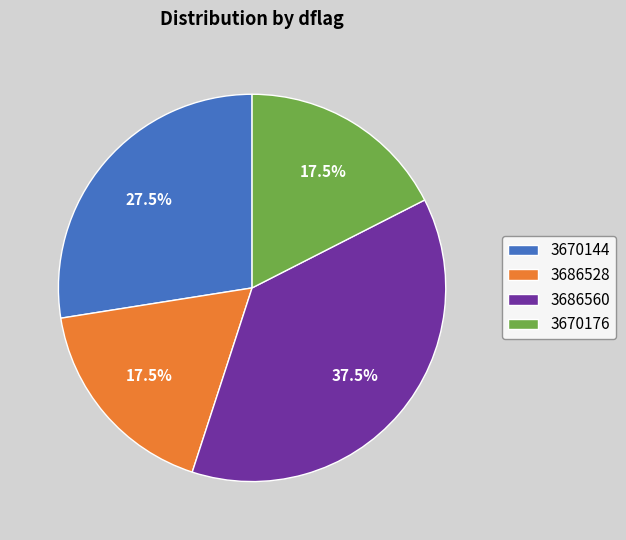

Is the sum of 3686560 and 3670176 greater than half?

Yes